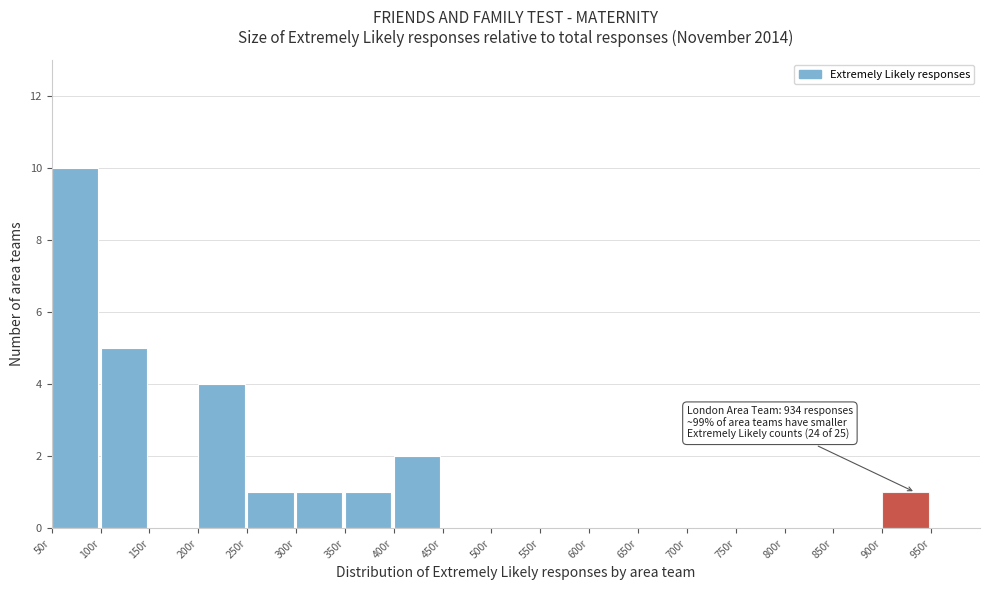

Which range on the x-axis has the tallest bar?

50 to 100